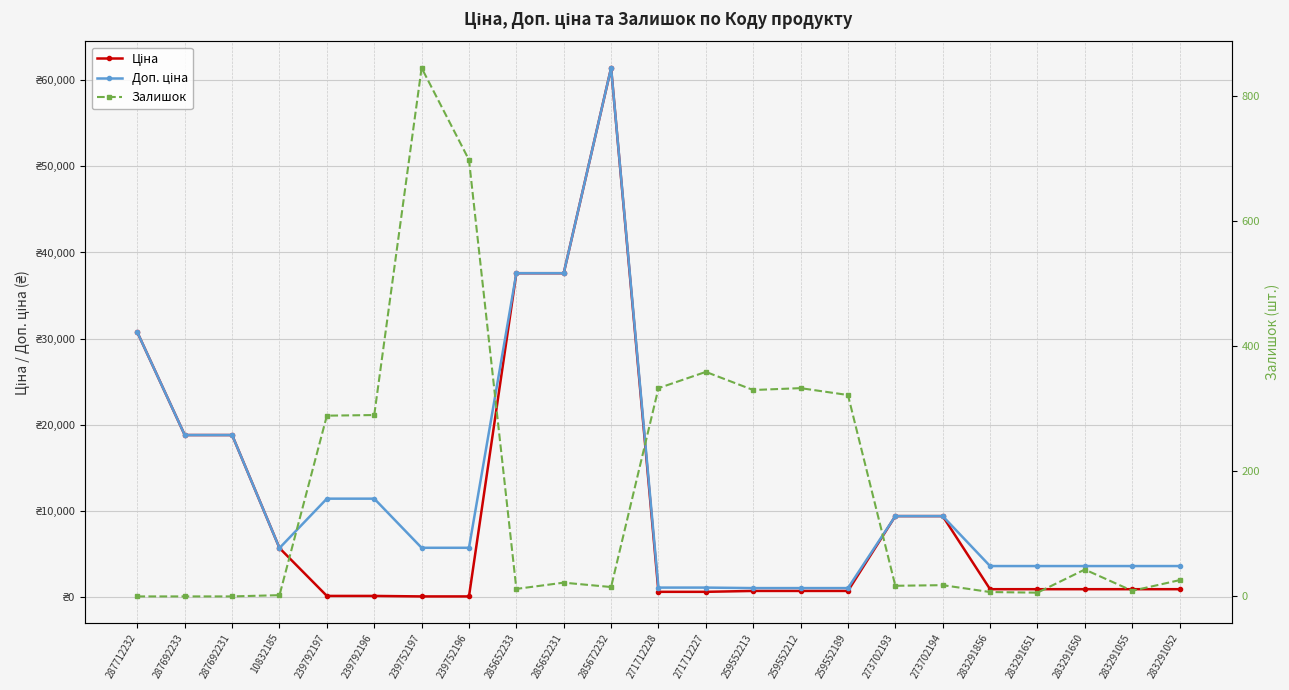

Which series changed the most between 259552189 and 283291650?

Доп. ціна